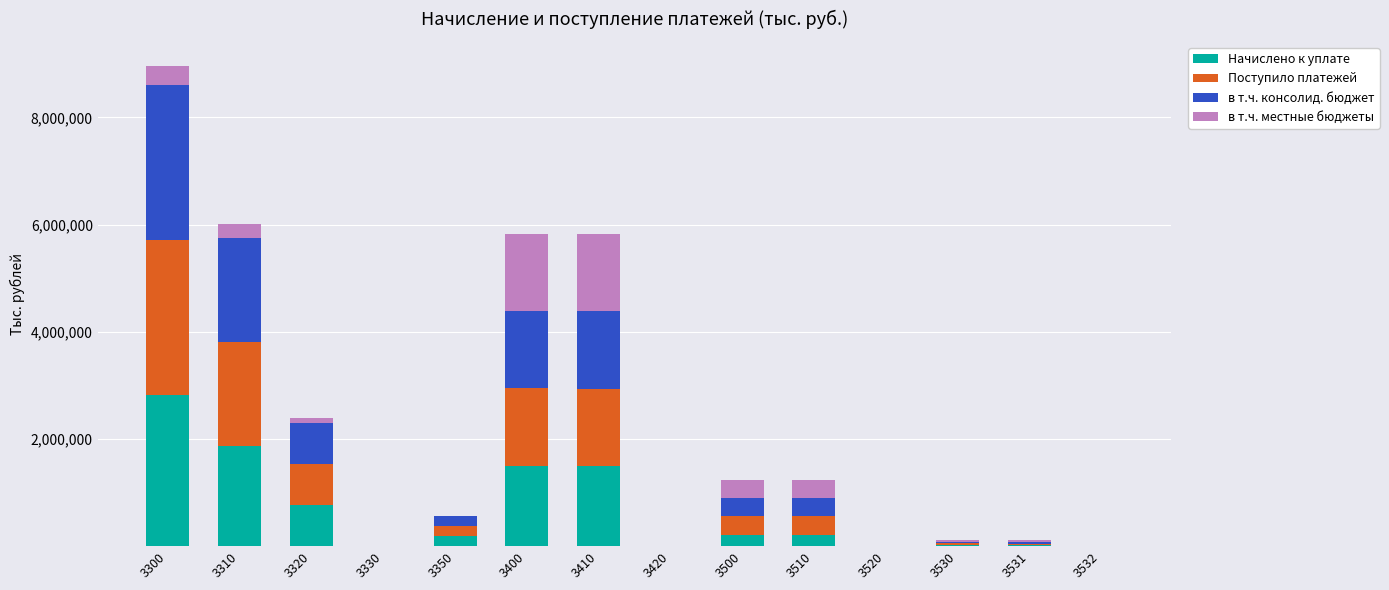

Are the bars grouped side by side (vs. stacked)?

No